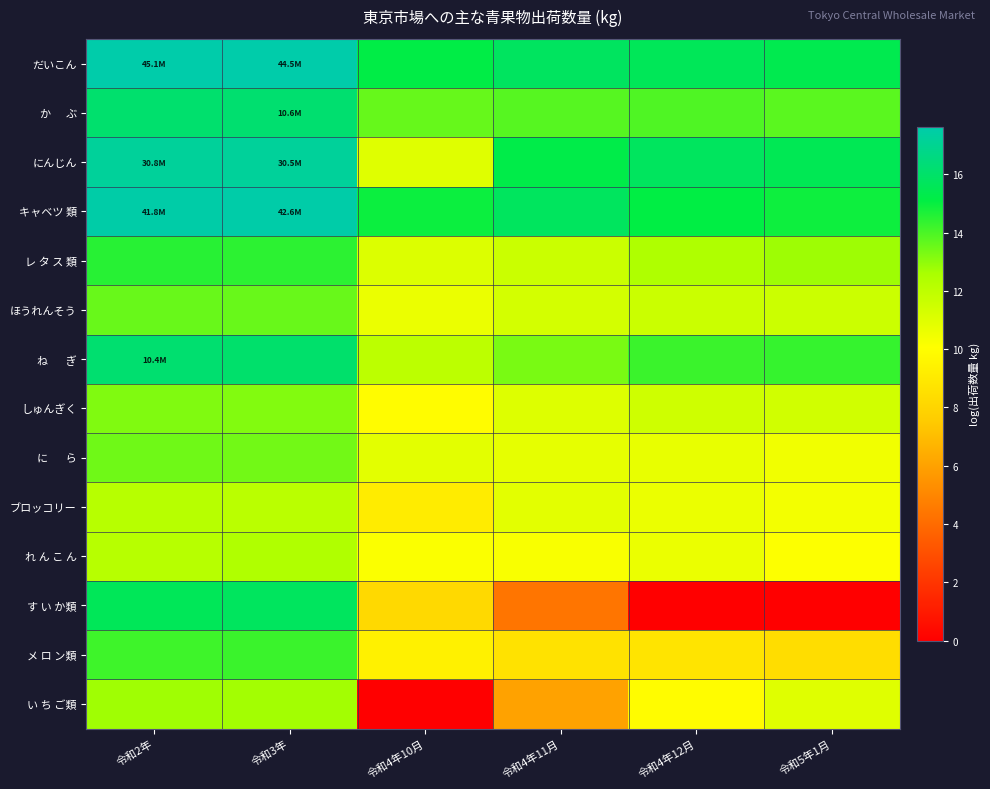

Count the number of data series in this chart.

14